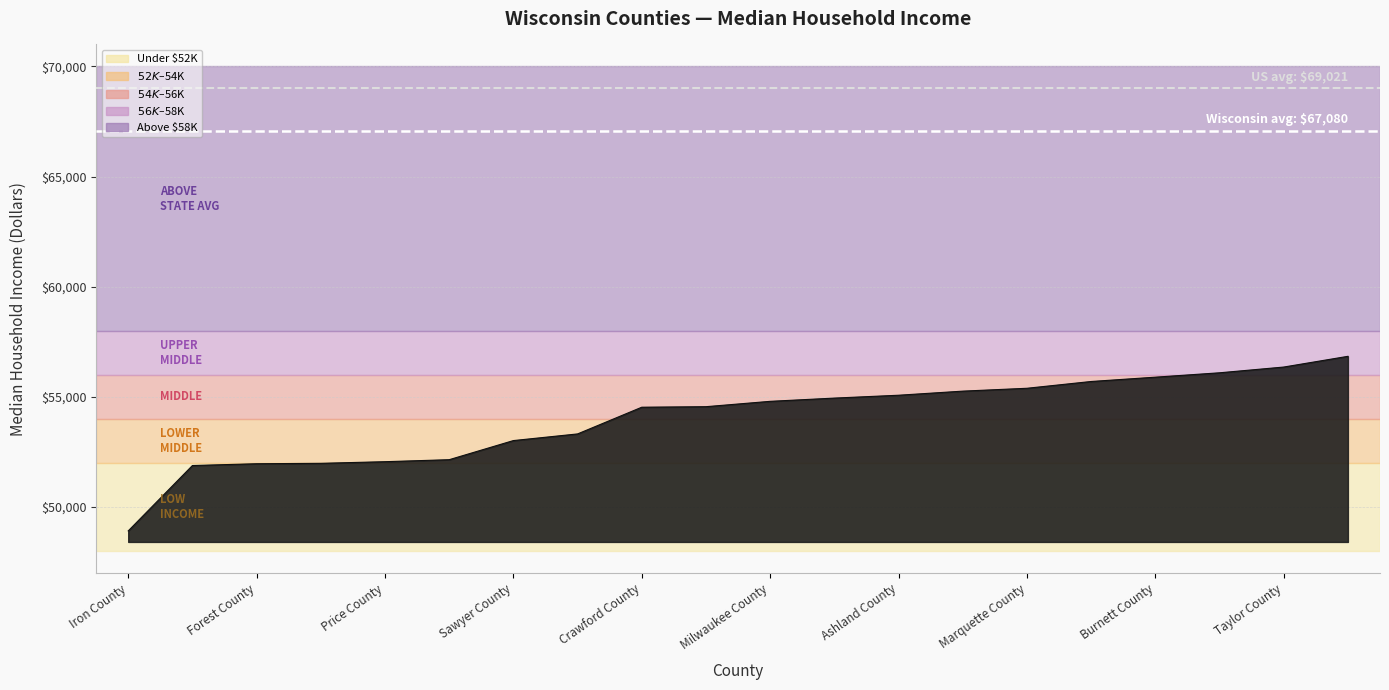

What is the smallest value displayed?

48908